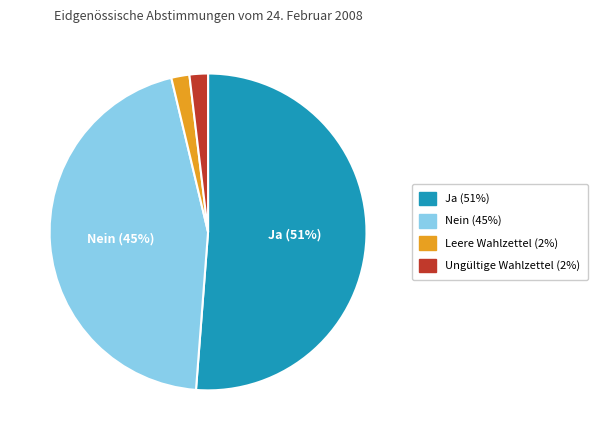

To the nearest percent, what percentage of the pie is Ja?

51%